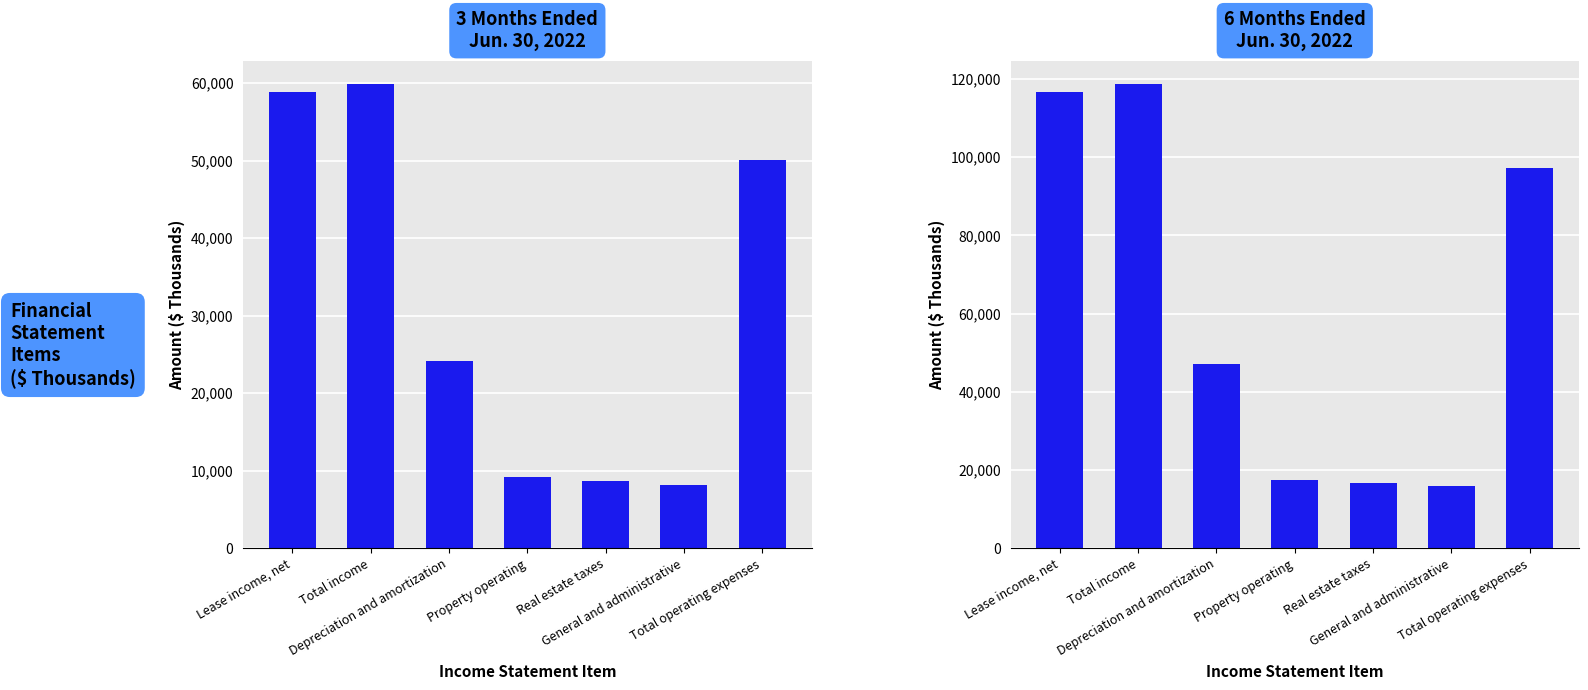

What is the difference between the 3 Months Ended Jun. 30, 2022 values at Total operating expenses and Real estate taxes?

41505